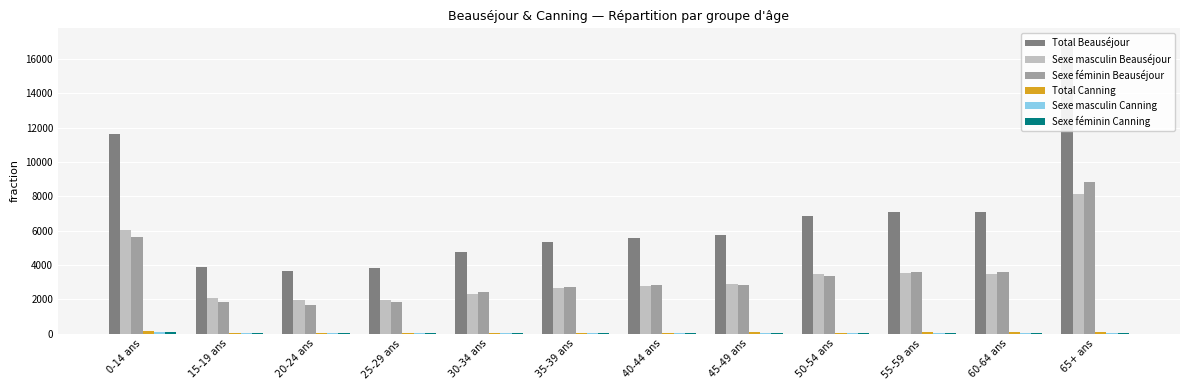

List the labels in order of Sexe masculin Canning value, smallest first.

30-34 ans, 35-39 ans, 20-24 ans, 25-29 ans, 40-44 ans, 50-54 ans, 15-19 ans, 45-49 ans, 55-59 ans, 60-64 ans, 65+ ans, 0-14 ans